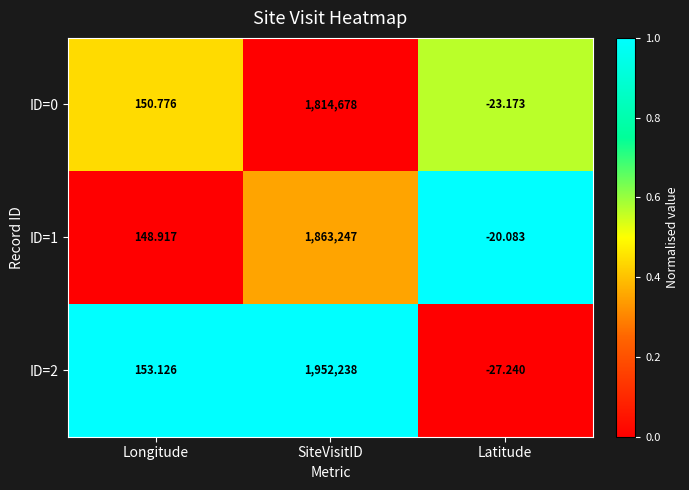

List the labels in order of ID=2 value, smallest first.

Latitude, Longitude, SiteVisitID